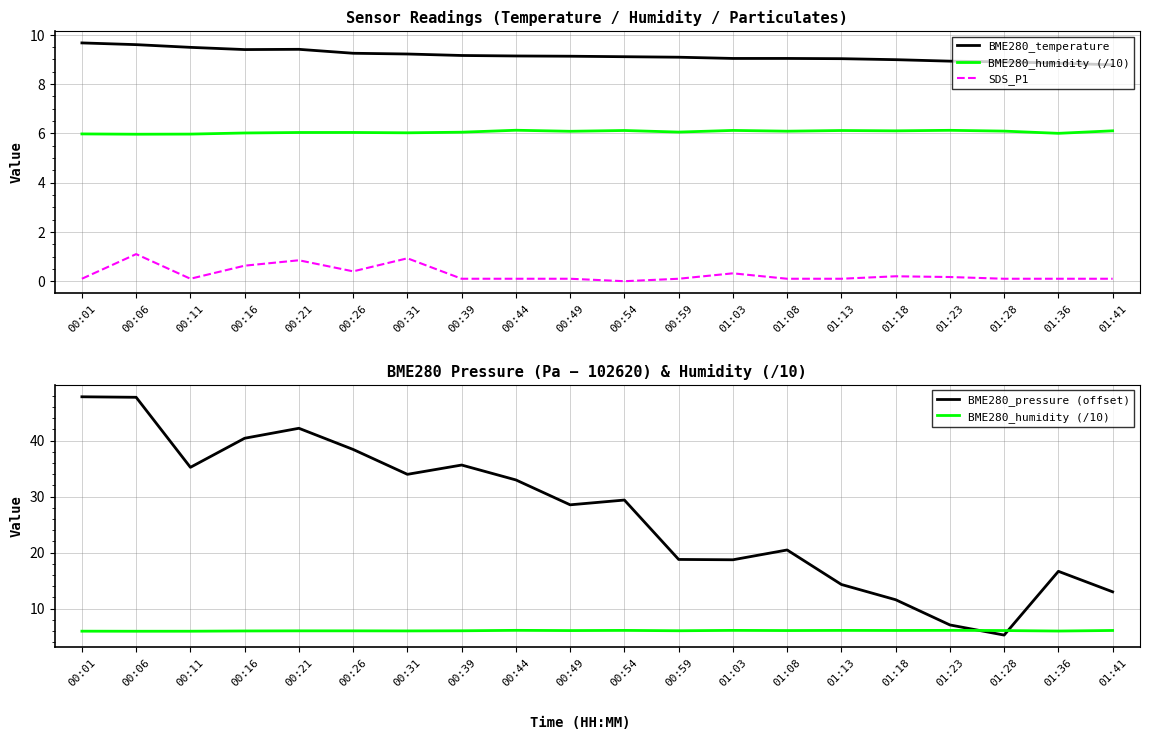

In BME280_temperature, how many points are lower than both neighbors (excluding endpoints)?

1